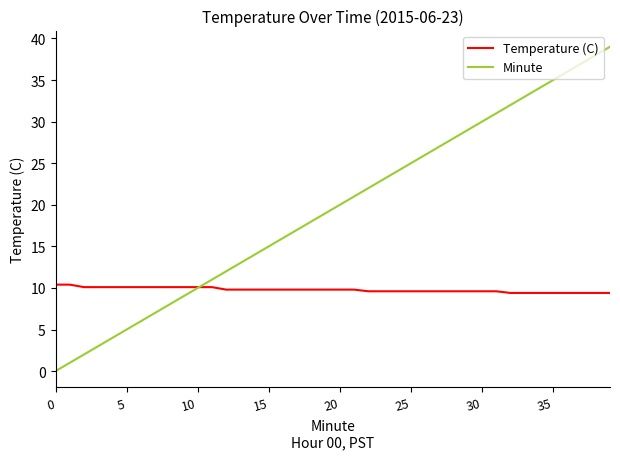

Which series has the largest total across all categories?

Minute